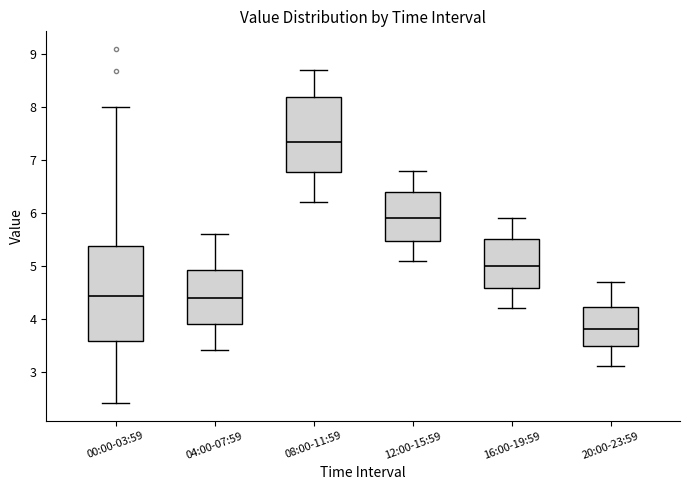

Reading left to right, transcribe this box plot: for each box, give where its median line is, the range the box spans, and where its two whiskers end, as read against the y-axis. The values are not printed on the chart, so give them approximately, as read against the axis.

00:00-03:59: median 4.4, box 3.6 to 5.4, whiskers 2.4 to 8.0
04:00-07:59: median 4.4, box 3.9 to 4.9, whiskers 3.4 to 5.6
08:00-11:59: median 7.4, box 6.8 to 8.2, whiskers 6.2 to 8.7
12:00-15:59: median 5.9, box 5.5 to 6.4, whiskers 5.1 to 6.8
16:00-19:59: median 5.0, box 4.6 to 5.5, whiskers 4.2 to 5.9
20:00-23:59: median 3.8, box 3.5 to 4.2, whiskers 3.1 to 4.7